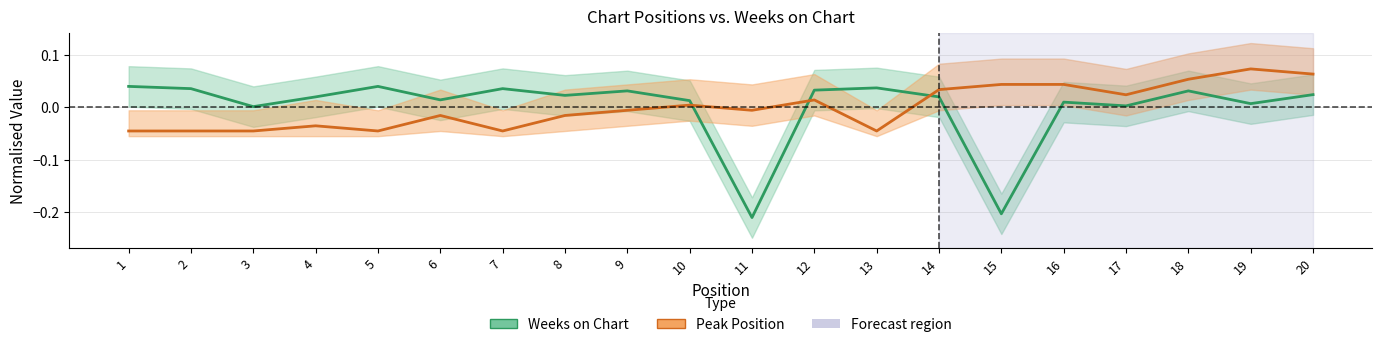

What is the total value across all series at 20?

0.1